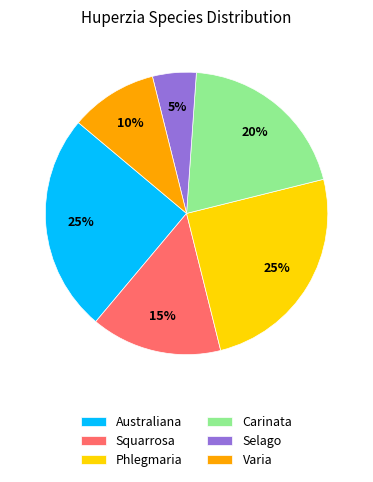

The Phlegmaria slice represents 14% of the pie. True or false?

False